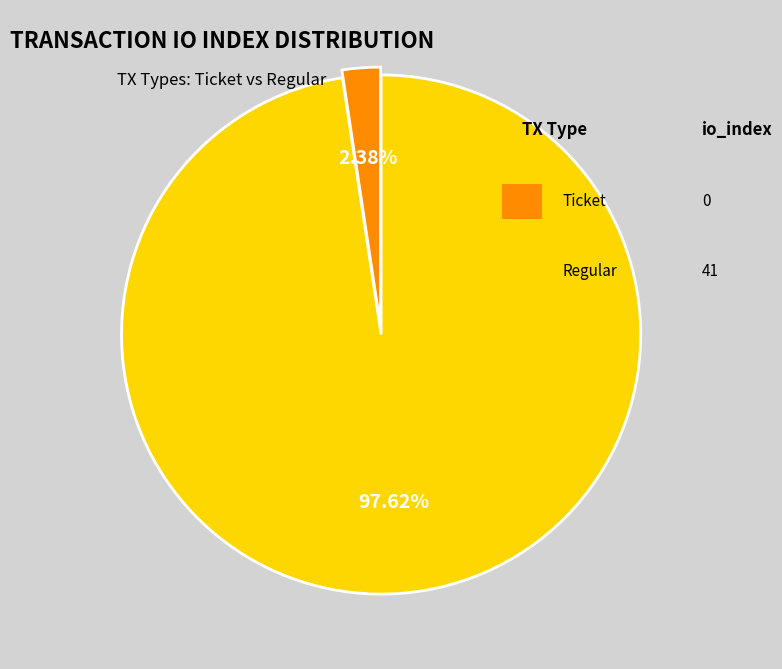

Is there a majority slice in this chart?

Yes